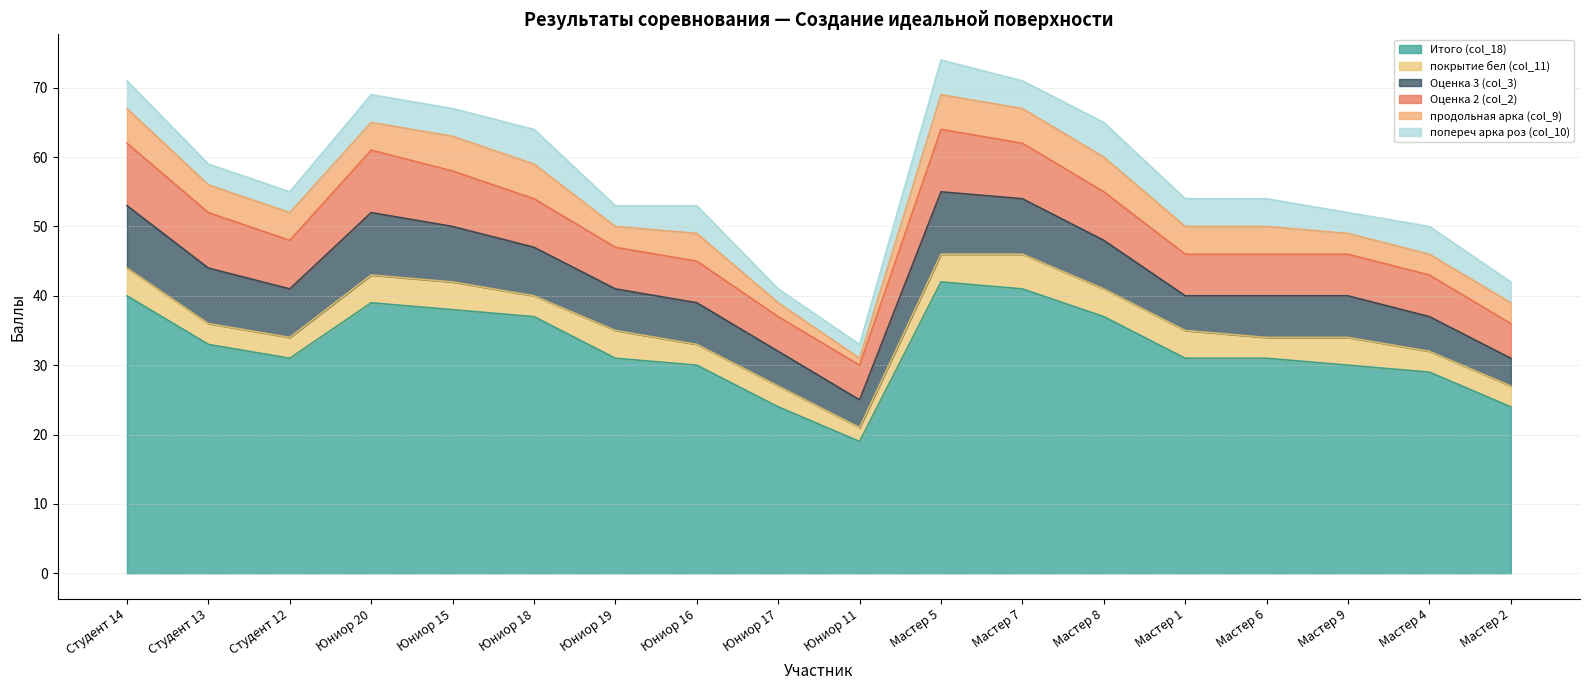

Between 5 and 14, which series saw the biggest shift?

Итого (col_18)